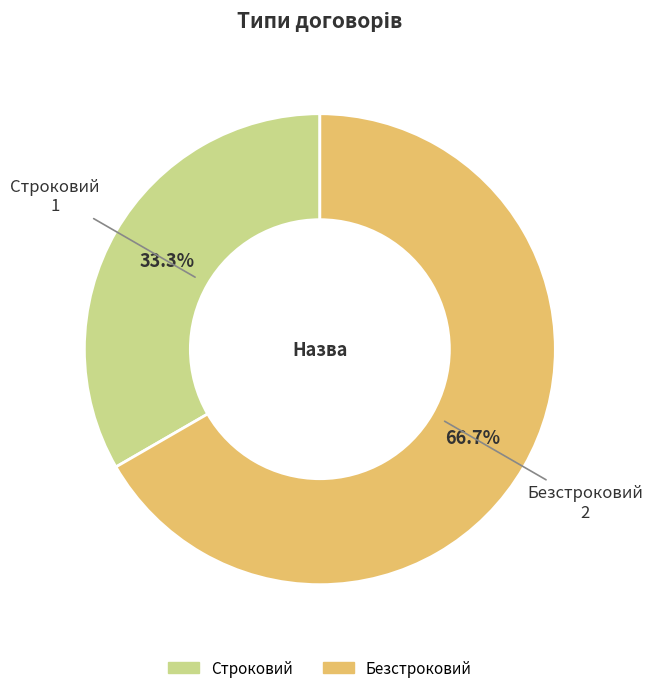

Is it true that Строковий is 33% of the pie?

True